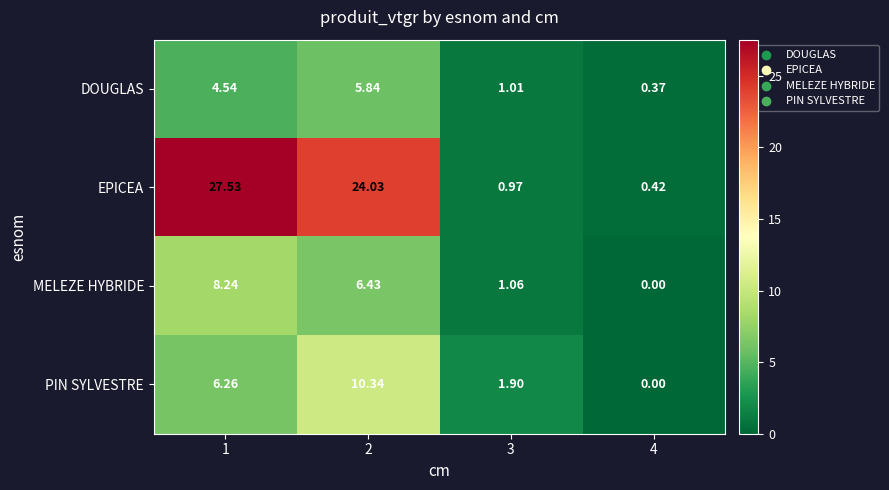

Rank the series by their maximum value, from highest to lowest.

EPICEA, PIN SYLVESTRE, MELEZE HYBRIDE, DOUGLAS